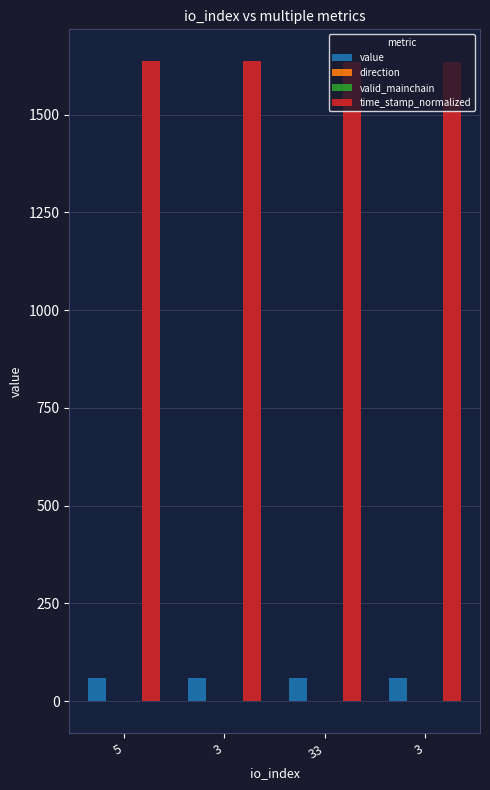

How many groups of bars are there?

4